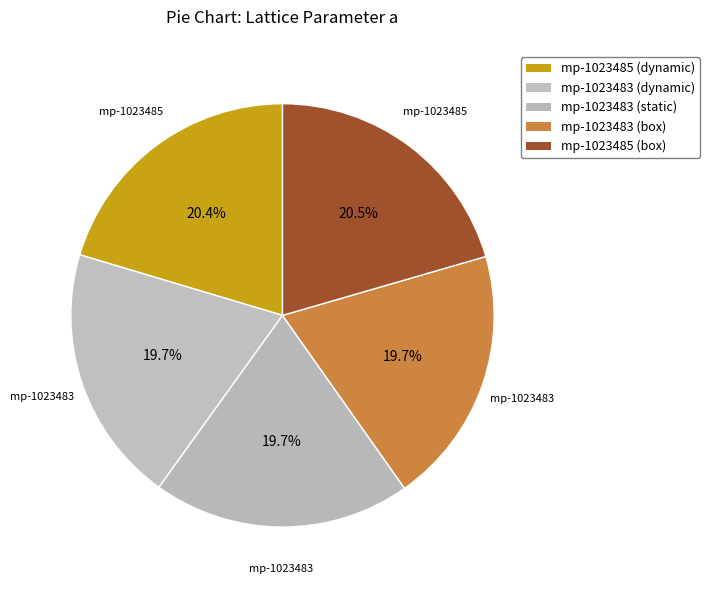

What portion of the pie excludes mp-1023483 (box)?

80.3%